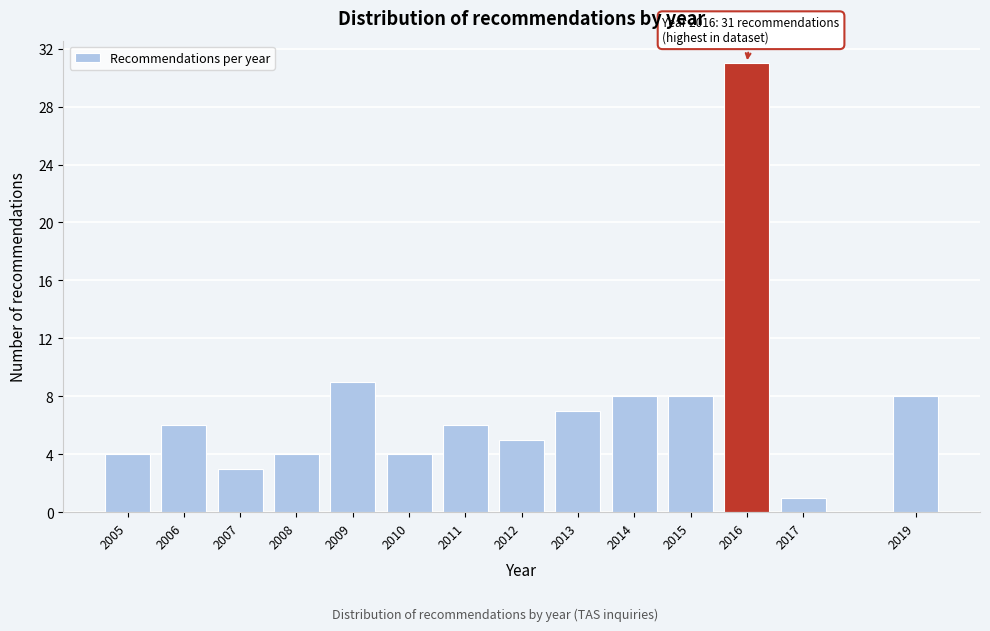

Reading right to left, what are all the values shown in this chart?

2019=8	2017=1	2016=31	2015=8	2014=8	2013=7	2012=5	2011=6	2010=4	2009=9	2008=4	2007=3	2006=6	2005=4